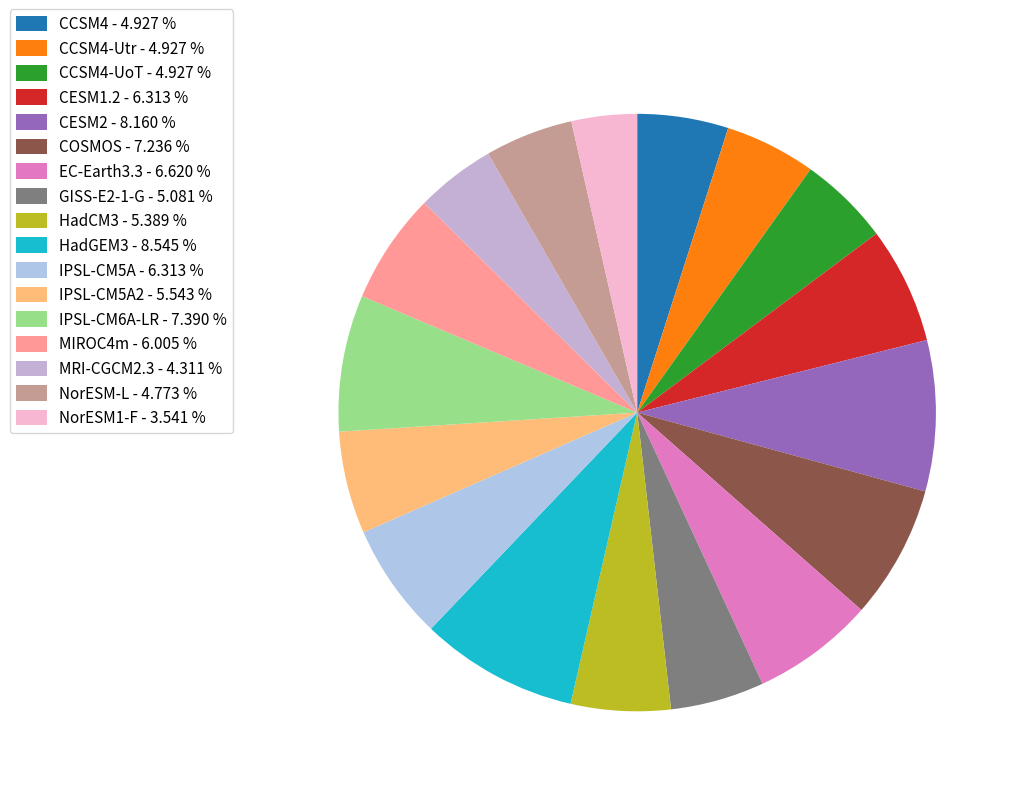

Does any single category account for the majority?

No